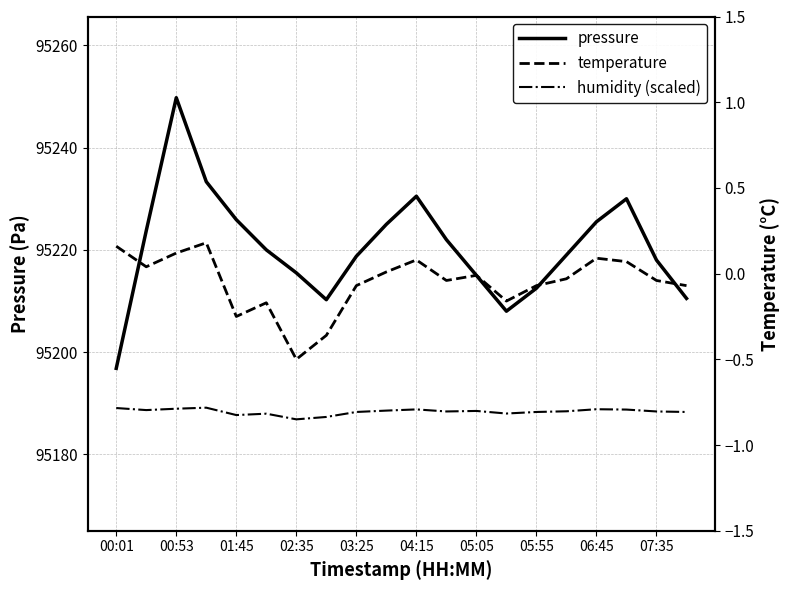

What is the maximum value shown in the chart?

95249.8